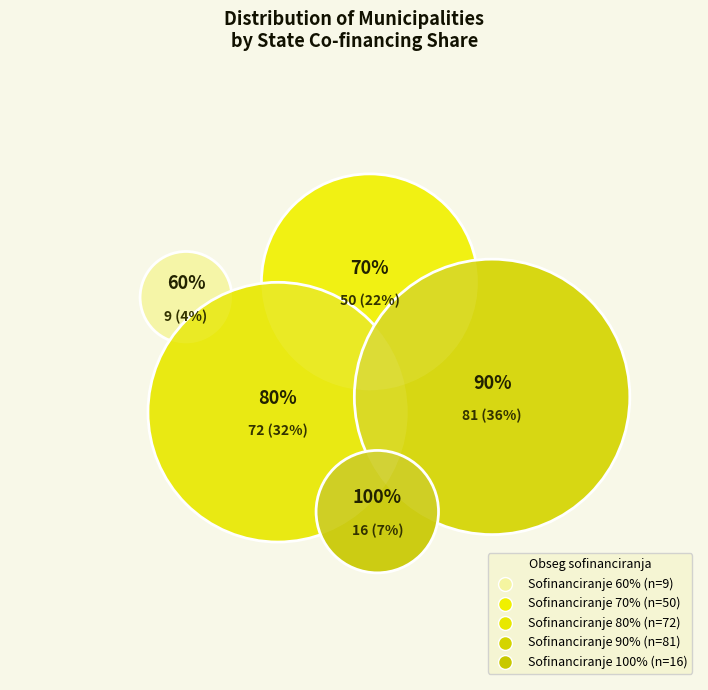

True or false: 80% accounts for 24% of the total.

False